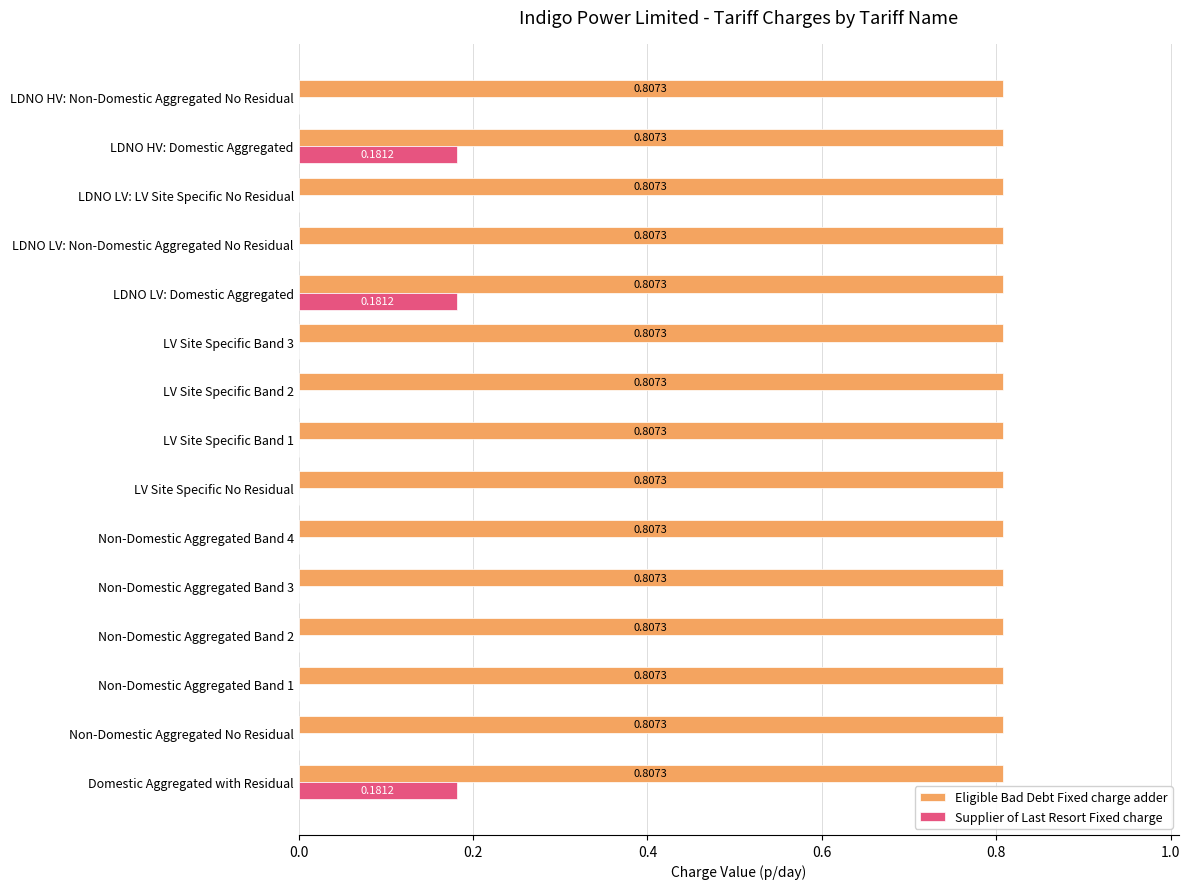

What are all the series names shown in the legend?

Eligible Bad Debt Fixed charge adder, Supplier of Last Resort Fixed charge